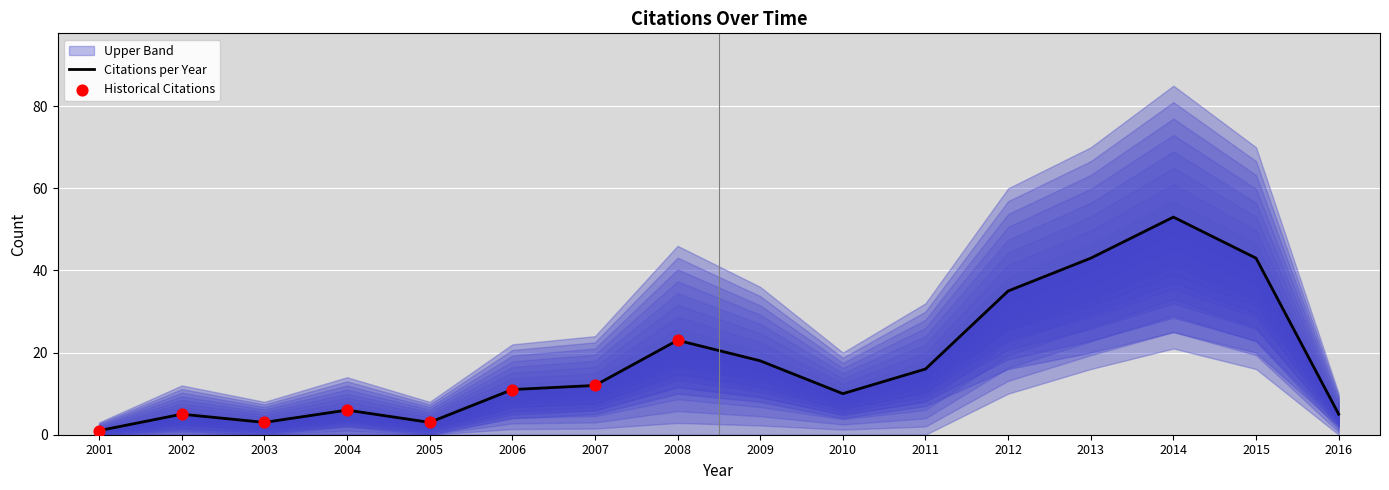

Is the value of Lower Band at 2009 greater than the value of Upper Band at 2005?

No